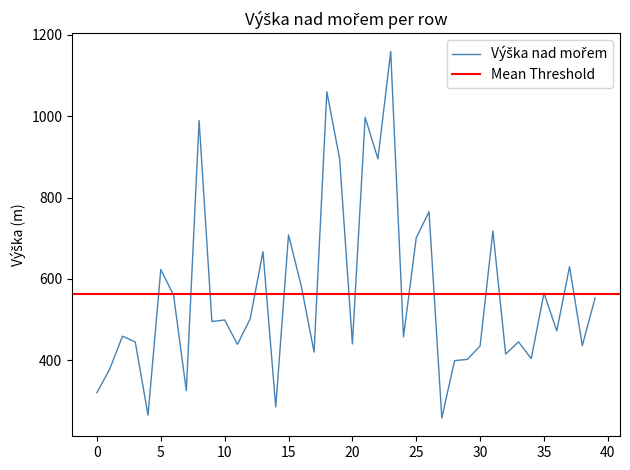

Where does the data first go above 495?

5